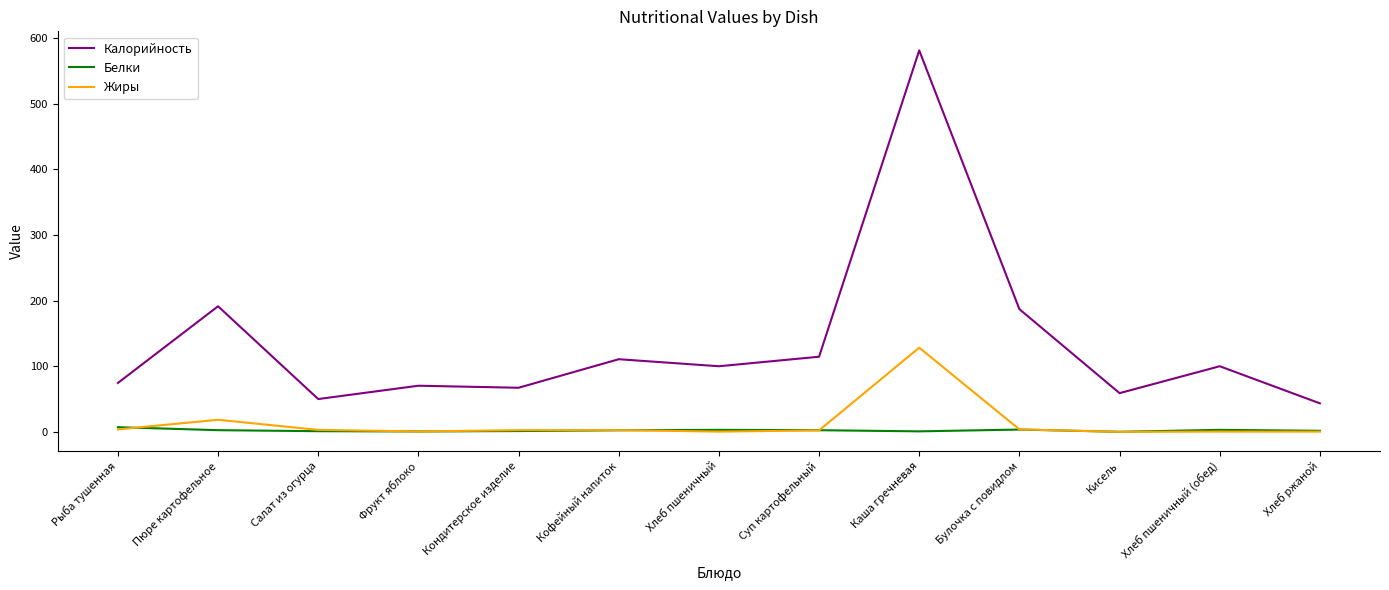

The Калорийность series shows 43.4 at Хлеб ржаной. True or false?

True